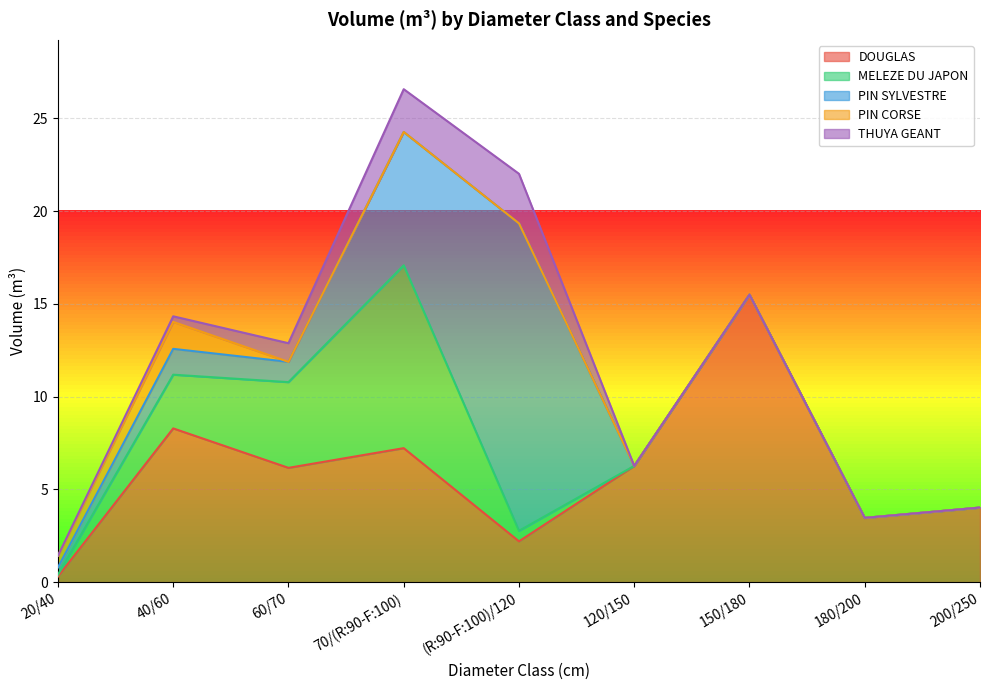

Between 180/200 and 60/70, which is larger?

60/70